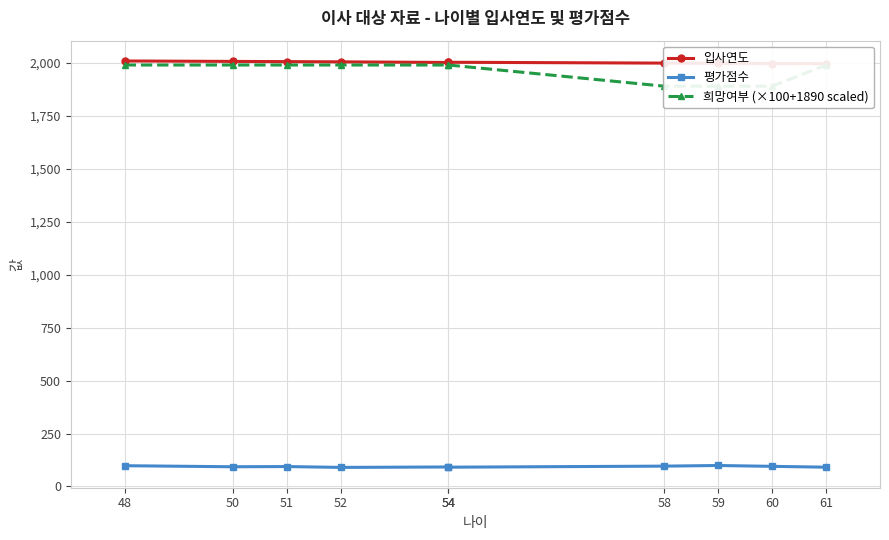

What is the sum of the 평가점수 values at 52 and 59?

189